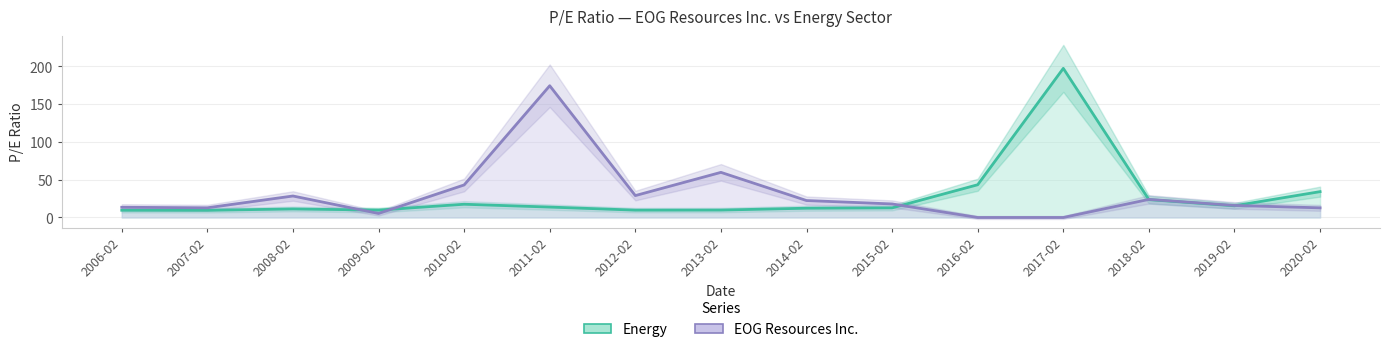

Count the number of categories in the chart.

15